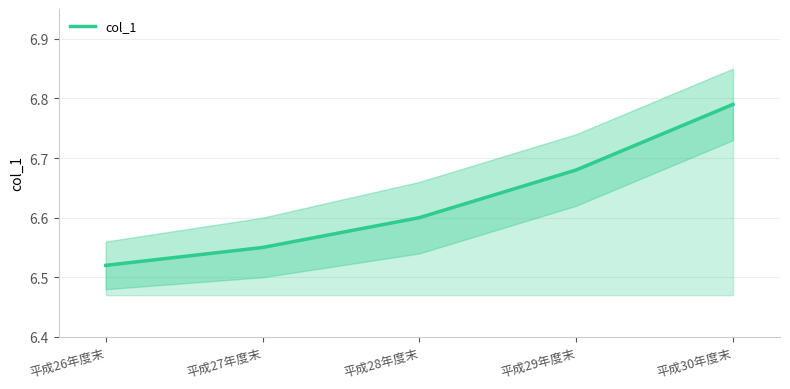

Approximately how many times larger is the value at 平成27年度末 compared to 平成30年度末?

1.0